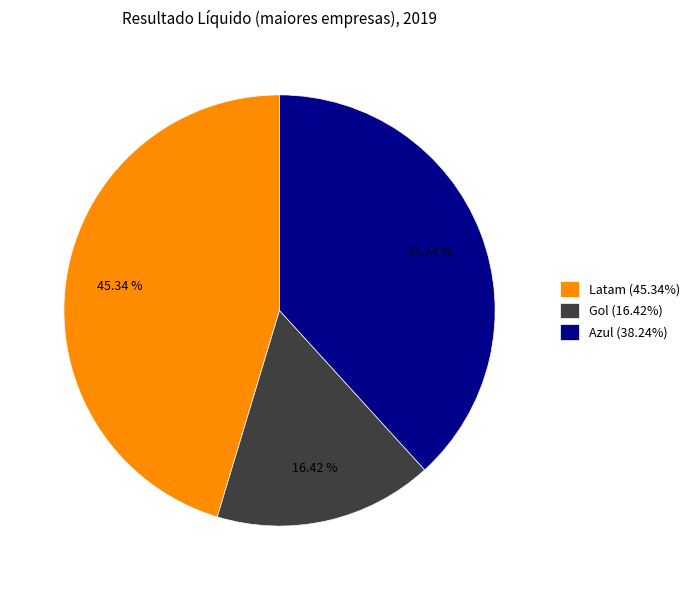

Do Azul (38.24%) and Latam (45.34%) together represent more than half of the pie?

Yes